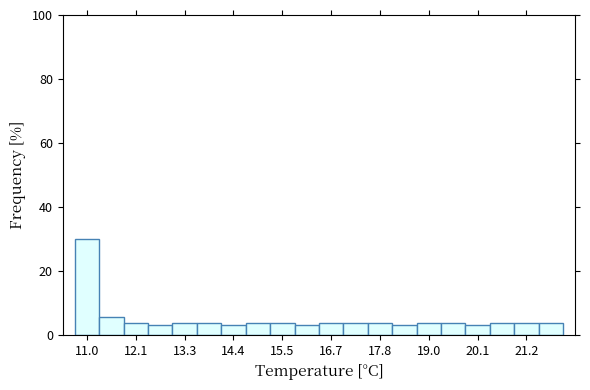

Around what value on the x-axis is the tallest bar? Give the approximate position of its centre, as read against the axis.

11.0